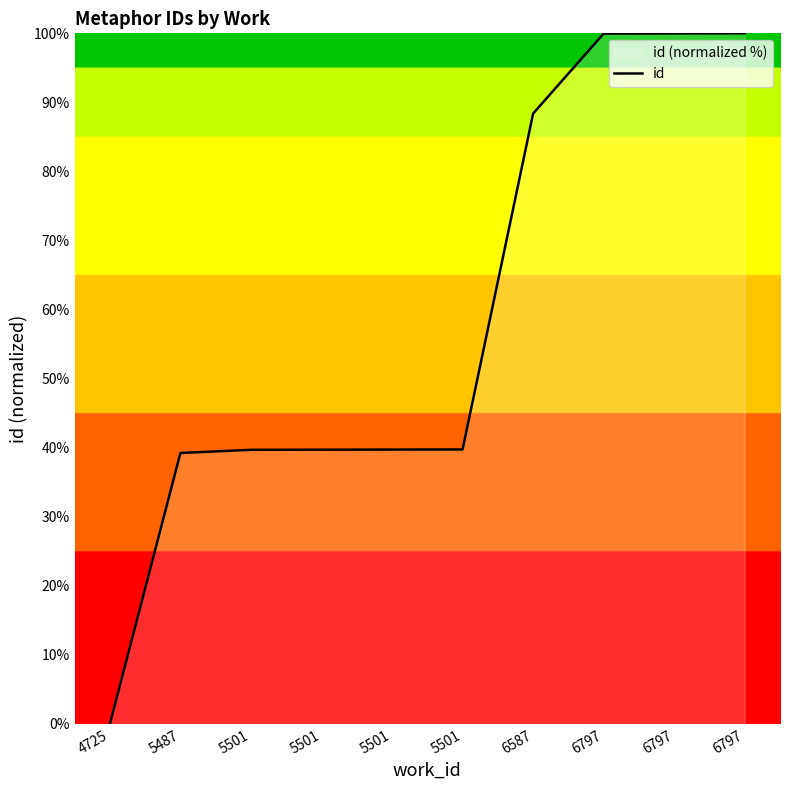

Reading right to left, transcribe all the data shown in this chart.

6797=100.0	6797=100.0	6797=100.0	6587=88.4	5501=39.7	5501=39.7	5501=39.7	5501=39.7	5487=39.2	4725=0.0